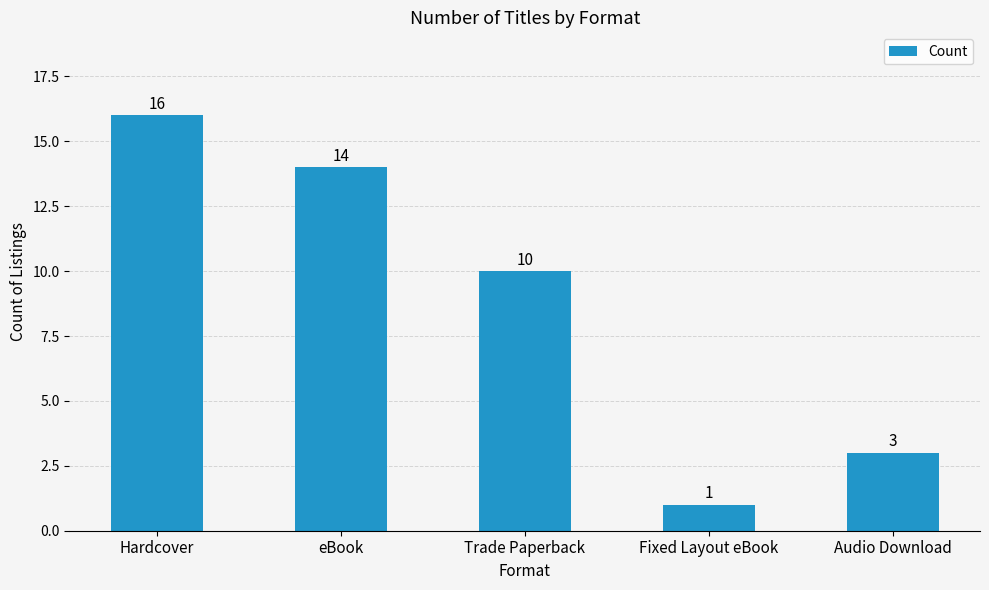

What is the smallest value displayed?

1